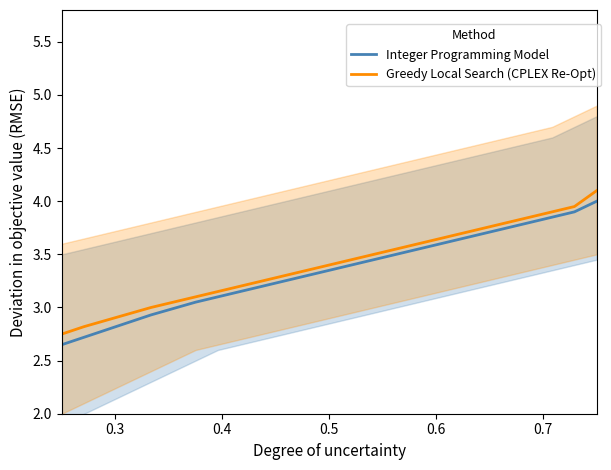

At how many categories does at least one series exceed 2?

25